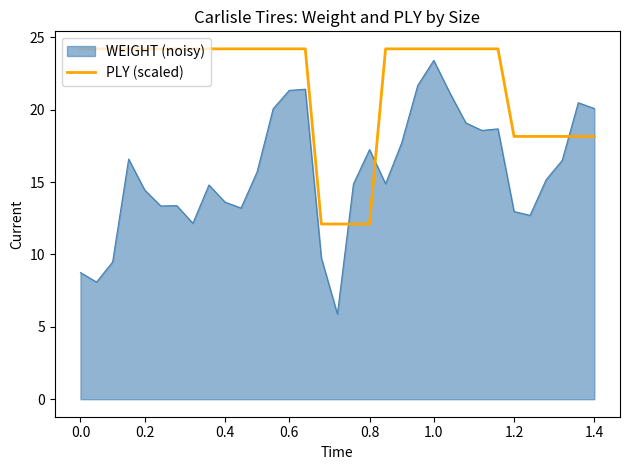

Which series has the largest total across all categories?

PLY (scaled)